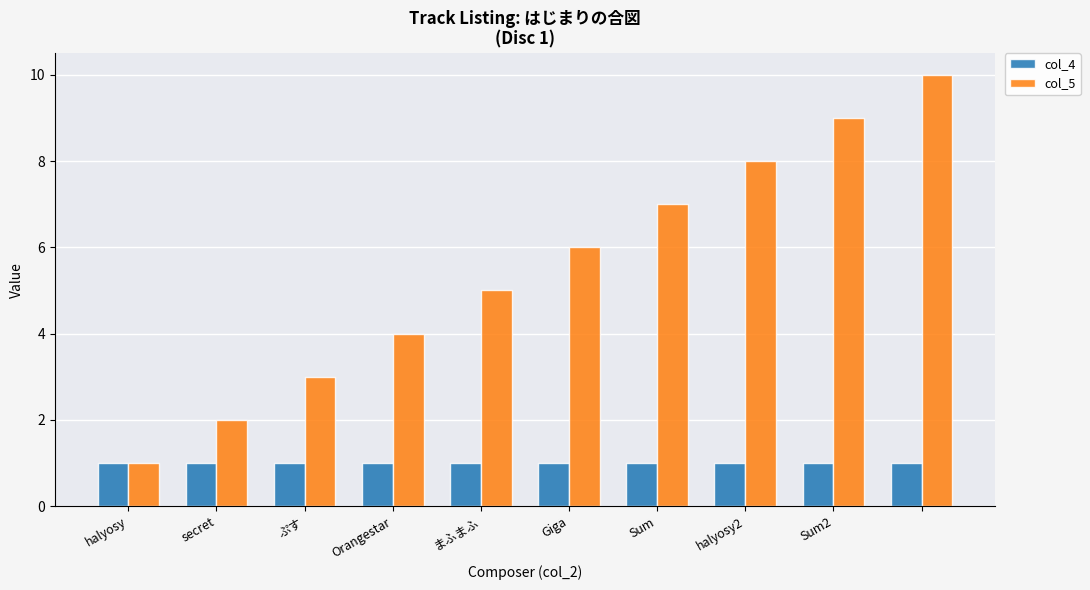

Reading left to right, extract all data points from this chart.

col_4: 1	1	1	1	1	1	1	1	1	1
col_5: 1	2	3	4	5	6	7	8	9	10